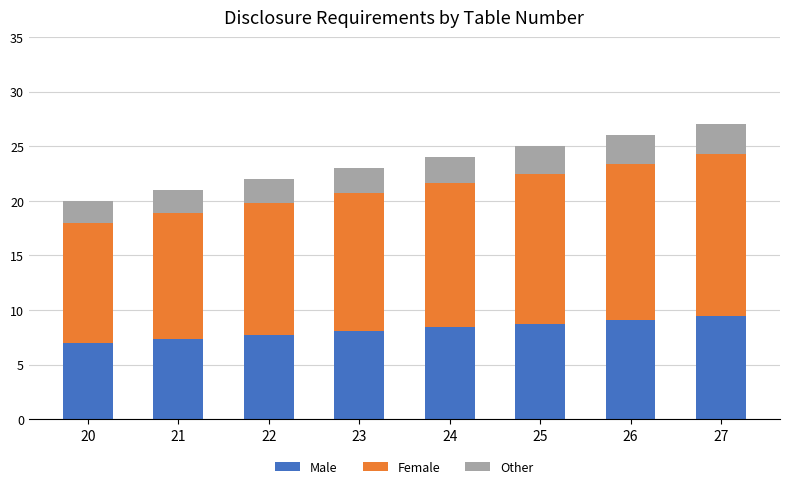

What is the total value across all series at 25?

25.0